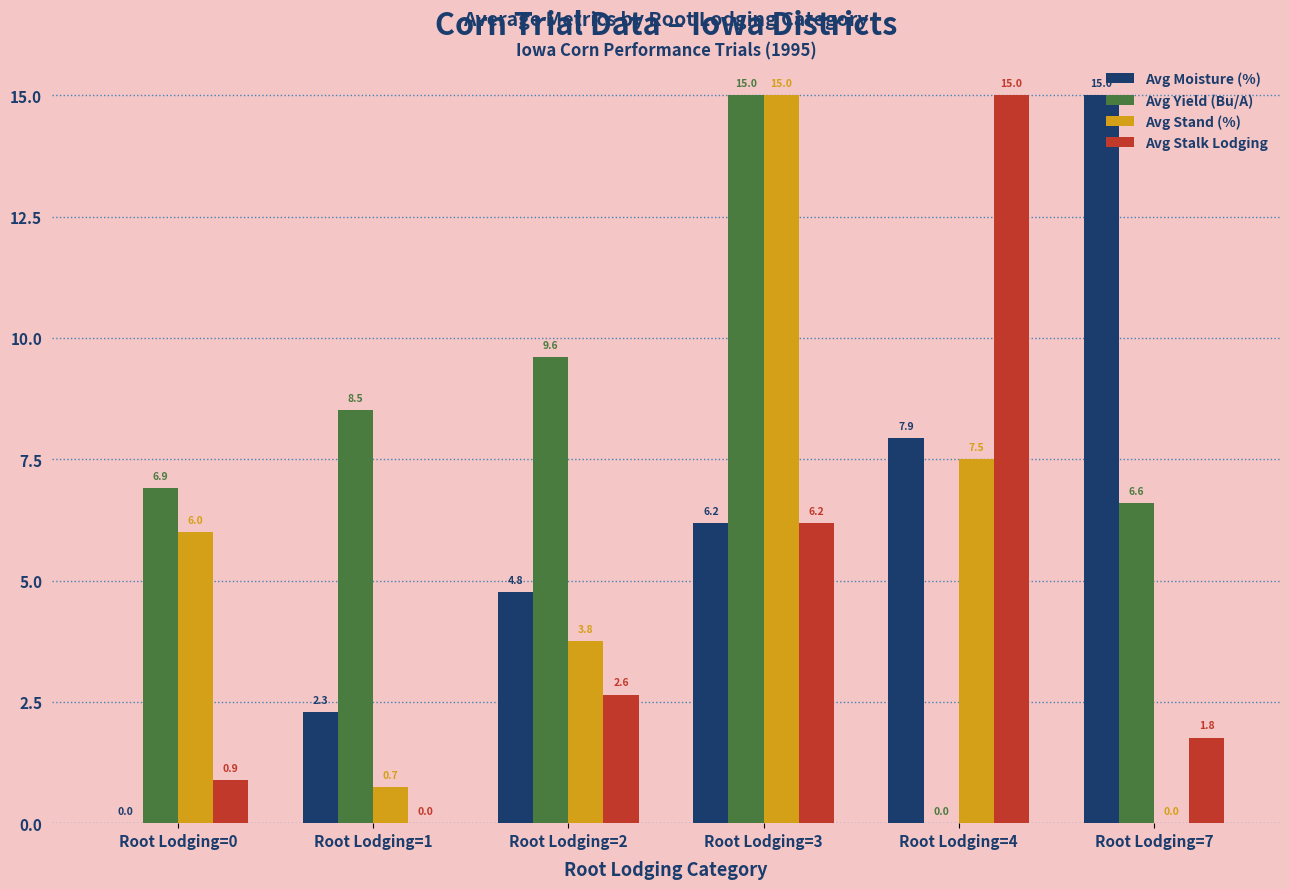

At which label is Avg Moisture (%) closest to 7?

Root Lodging=3